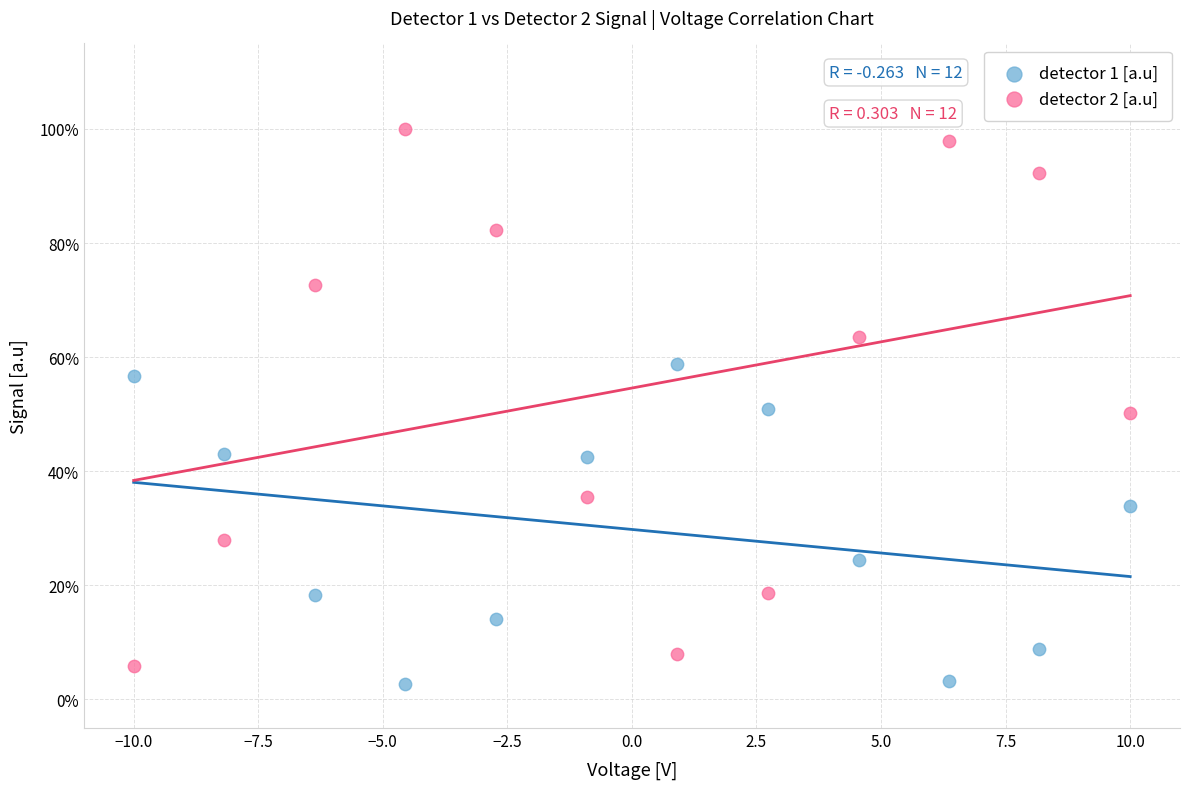

What are all the series names shown in the legend?

detector 1 [a.u], detector 2 [a.u]